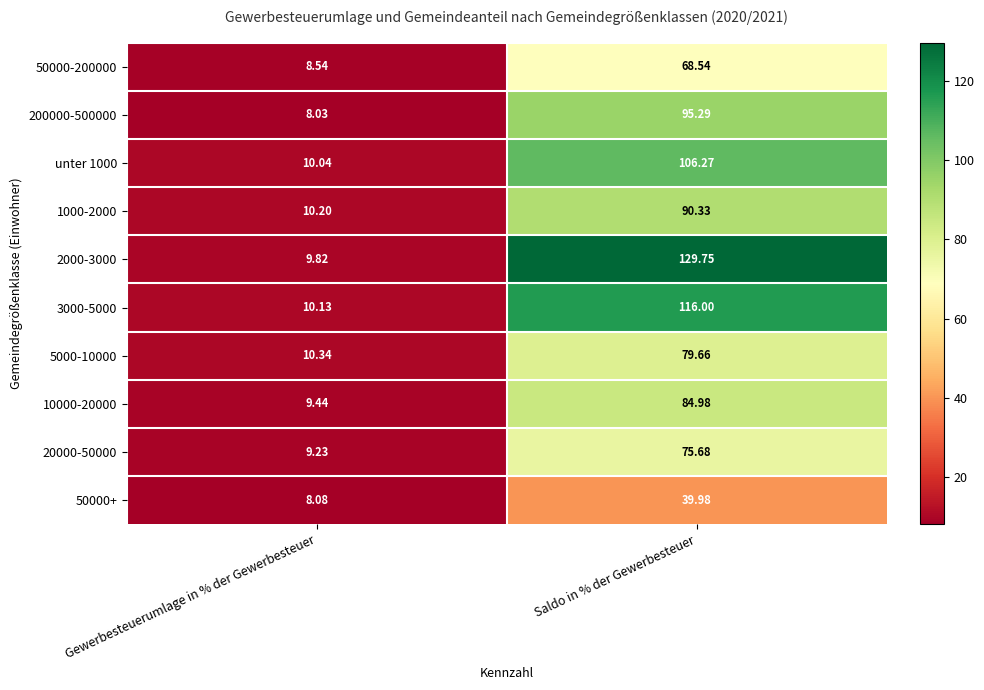

Is the value of 50000-200000 at Saldo in % der Gewerbesteuer greater than the value of 200000-500000 at Saldo in % der Gewerbesteuer?

No